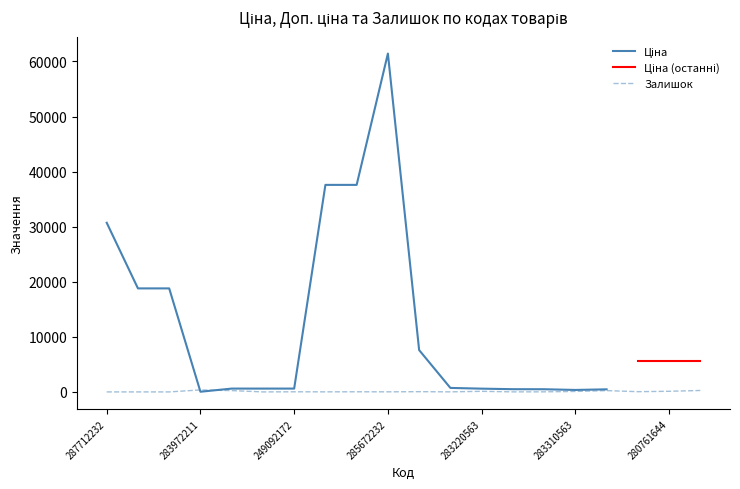

True or false: Ціна has a value of 1074.7 at 249092172.

False